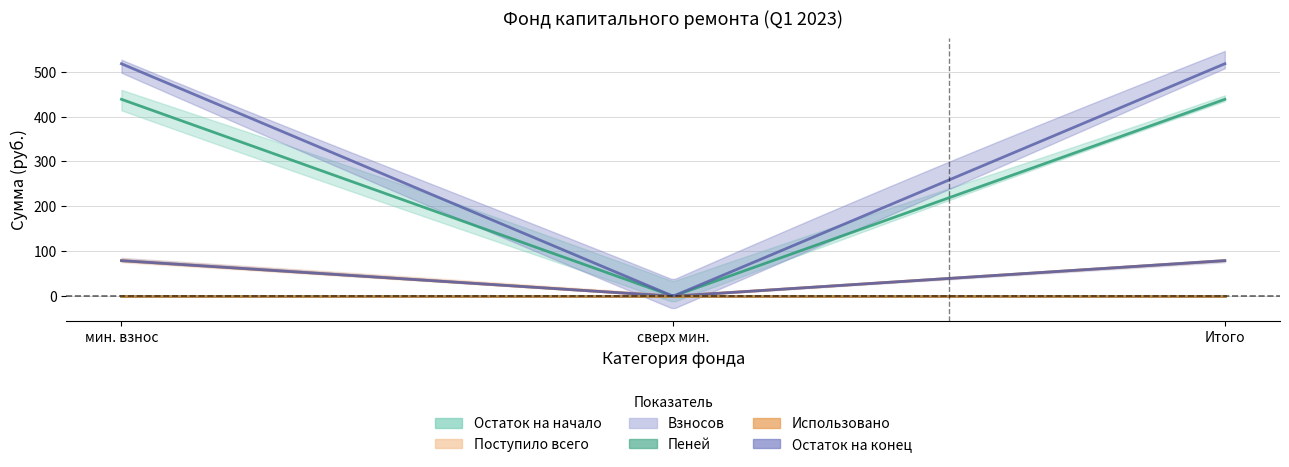

Is this an area chart (filled region under the line)?

No